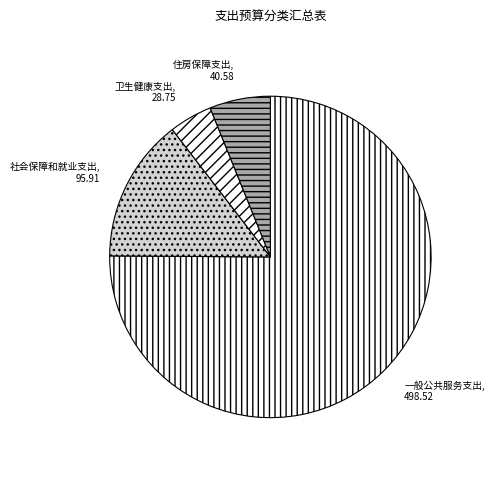

Which slice is the smallest?

卫生健康支出